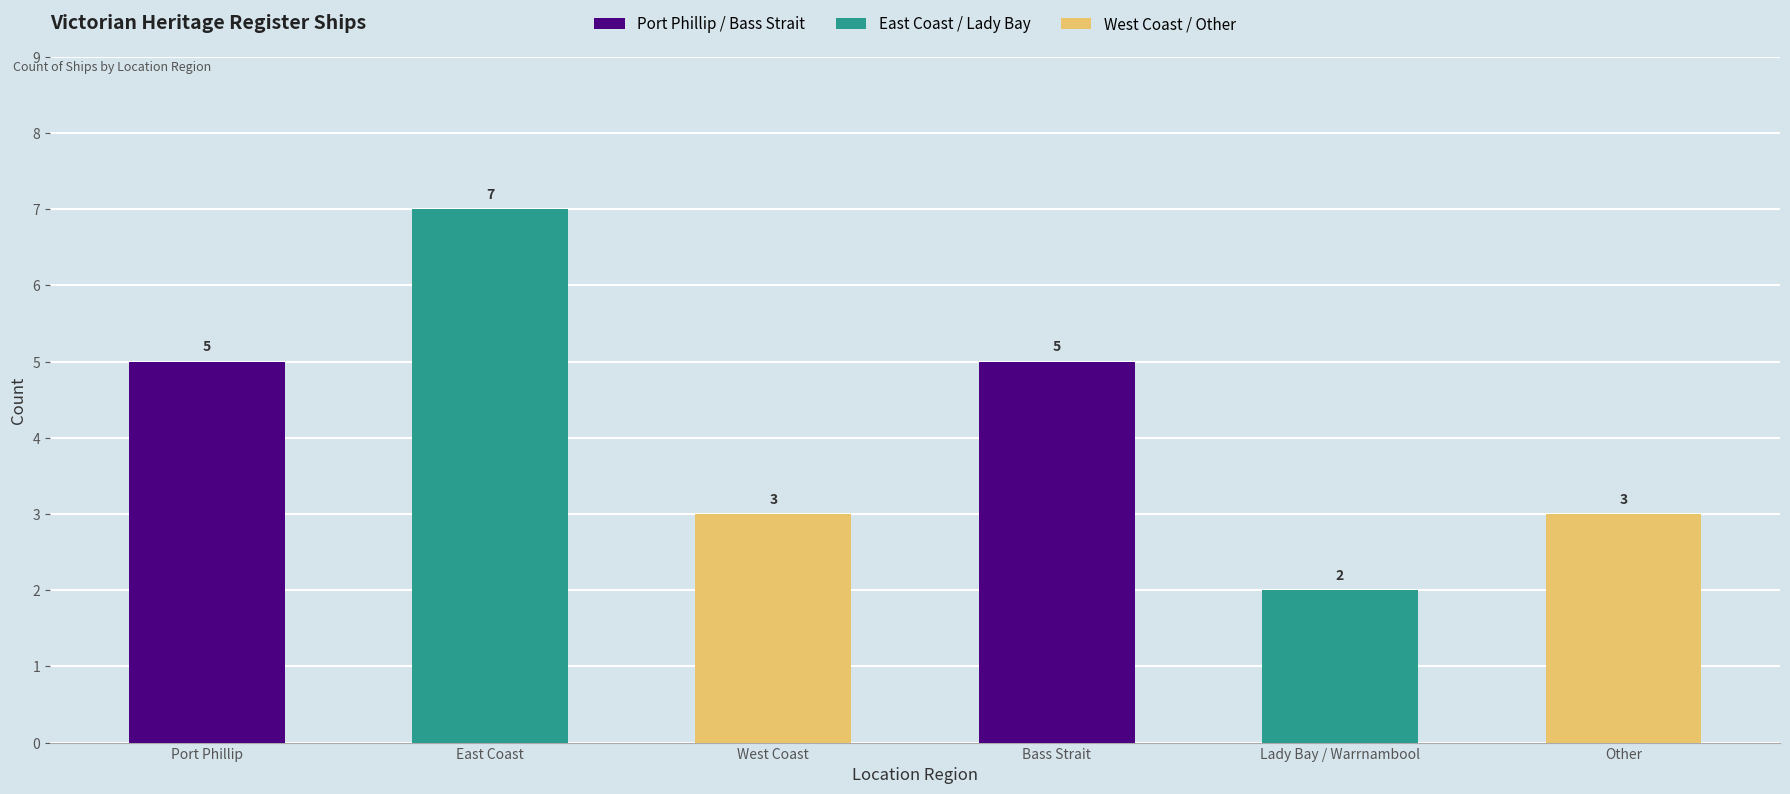

How many bars are there in total?

6